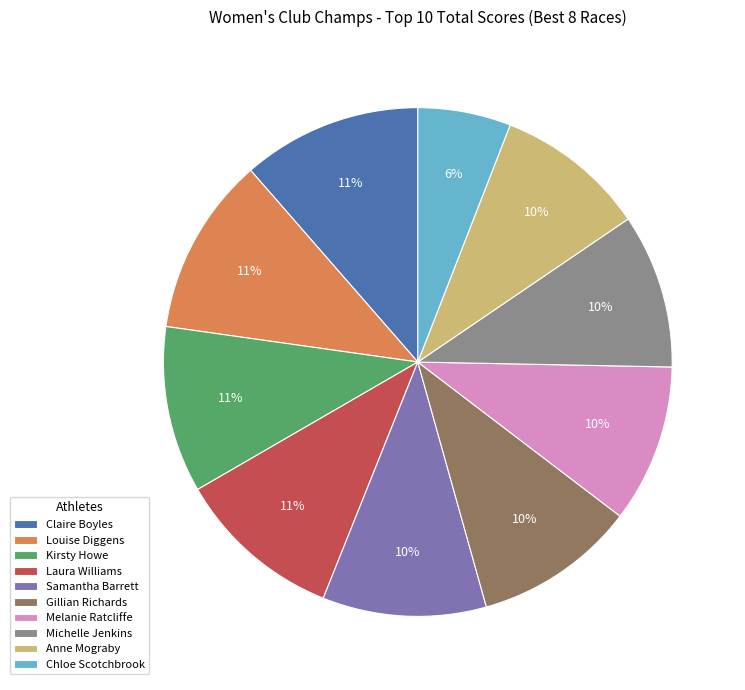

Combined, do Anne Mograby and Claire Boyles account for over 50%?

No